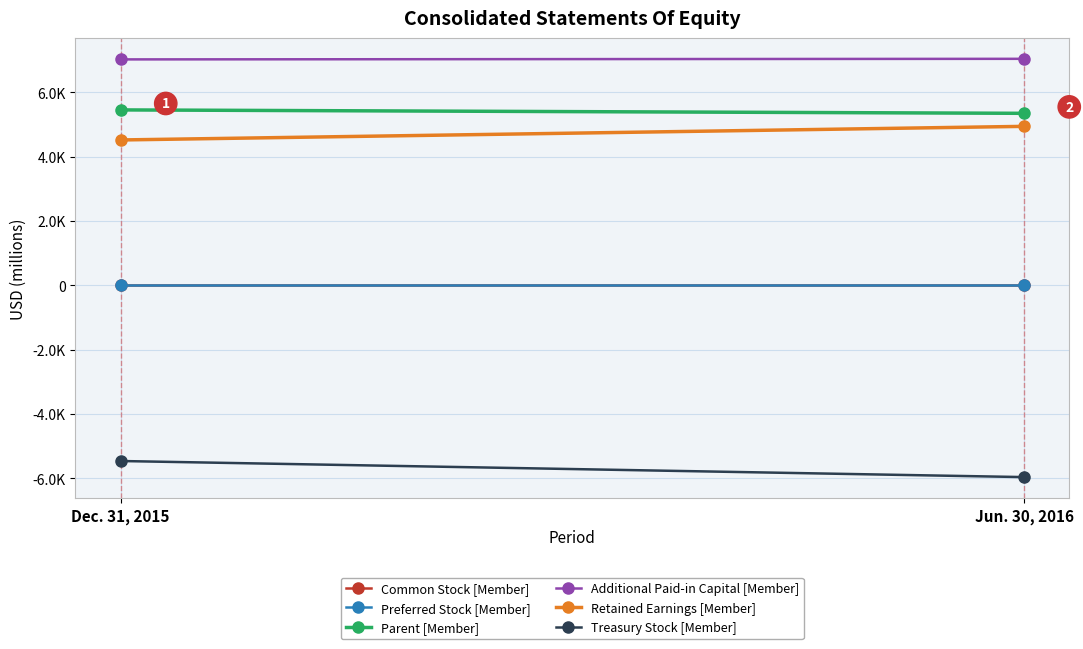

Reading left to right, transcribe all the data shown in this chart.

Common Stock [Member]: 5	5
Preferred Stock [Member]: 2	2
Parent [Member]: 5451	5345
Additional Paid-in Capital [Member]: 7021	7039
Retained Earnings [Member]: 4517	4940
Treasury Stock [Member]: -5461	-5961